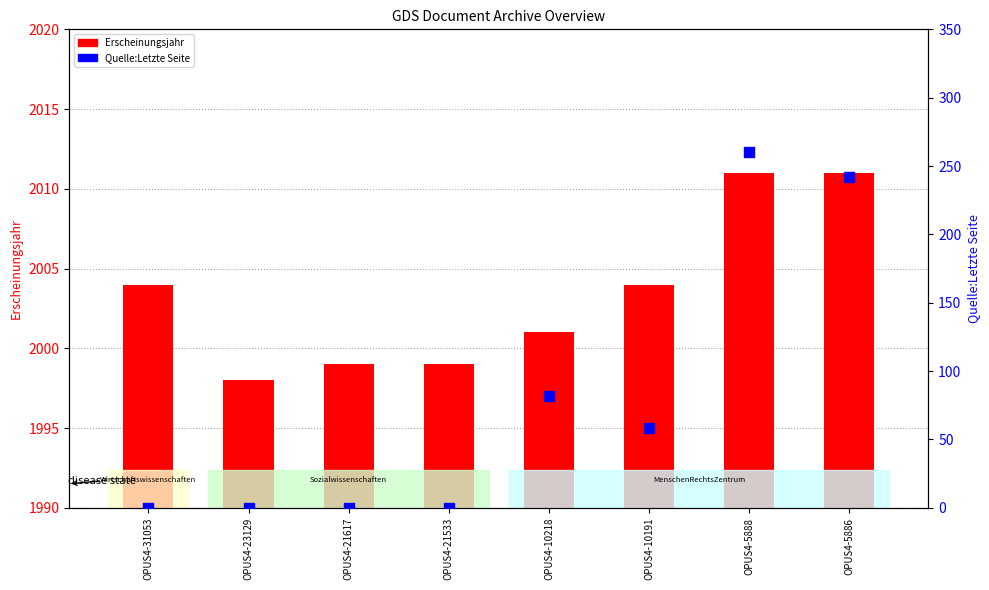

At how many categories does at least one series exceed 1926?

8